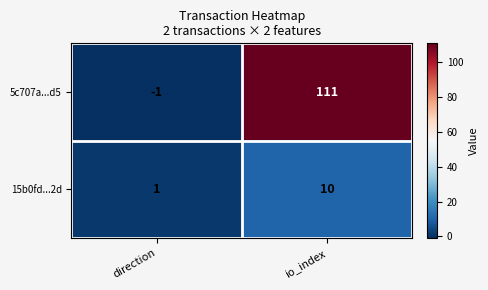

Reading left to right, extract all data points from this chart.

5c707a...d5: -1	111
15b0fd...2d: 1	10